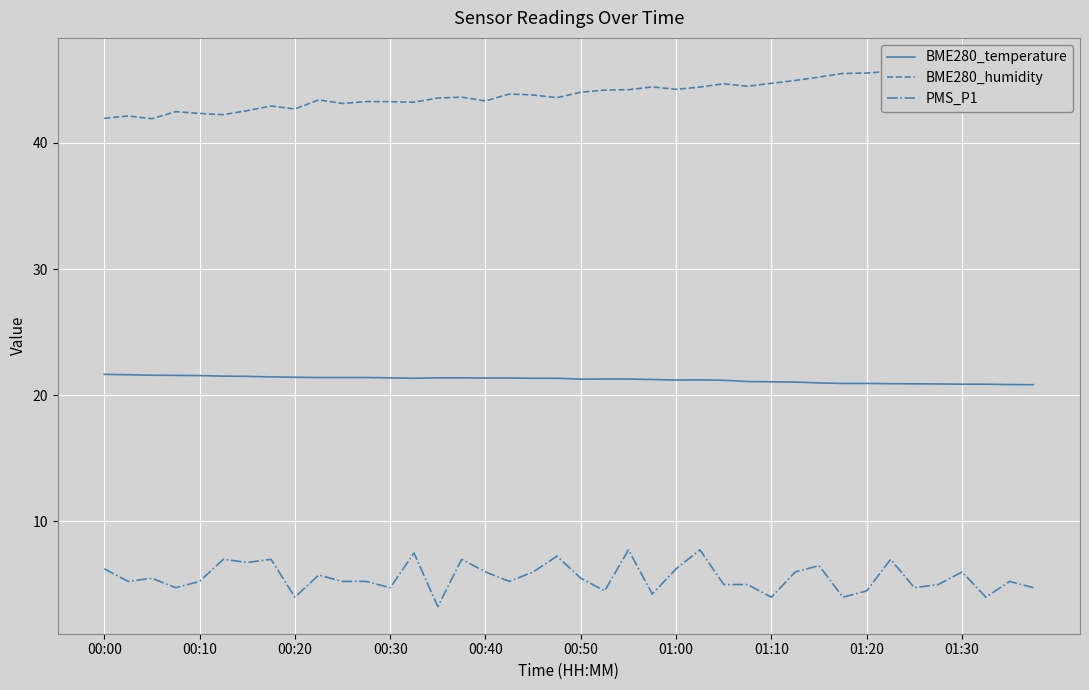

True or false: BME280_humidity and PMS_P1 cross at least once.

False